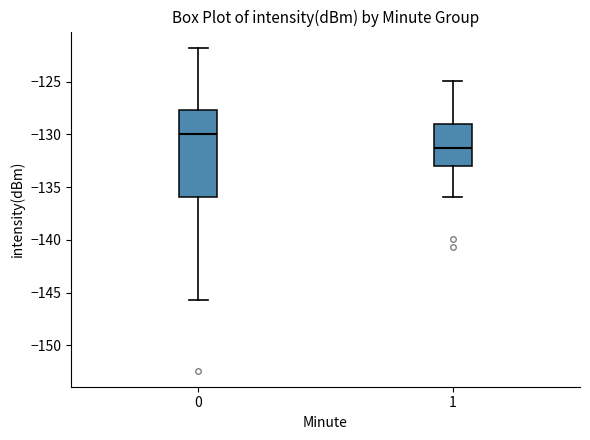

Which box is the tallest, from its lower edge to its upper edge?

0